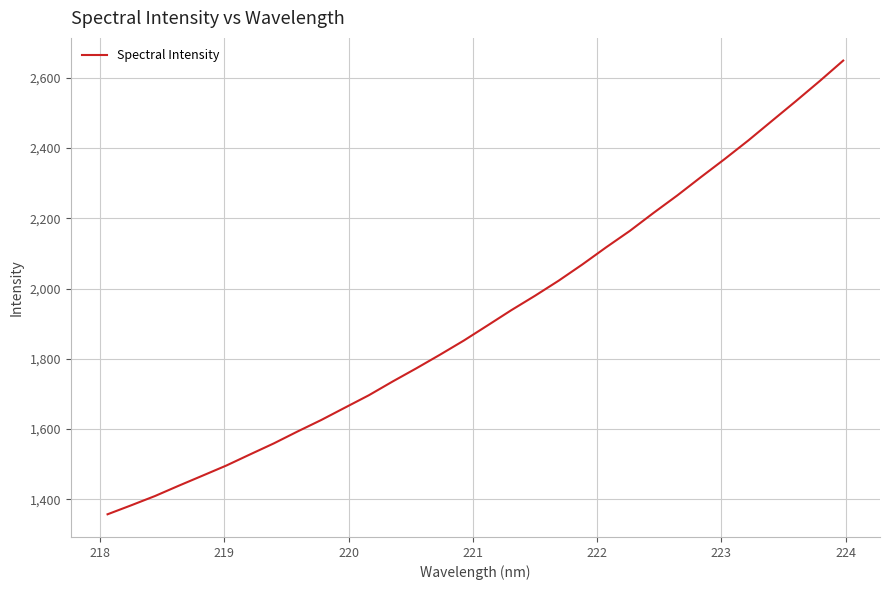

What is the maximum value shown in the chart?

2649.4